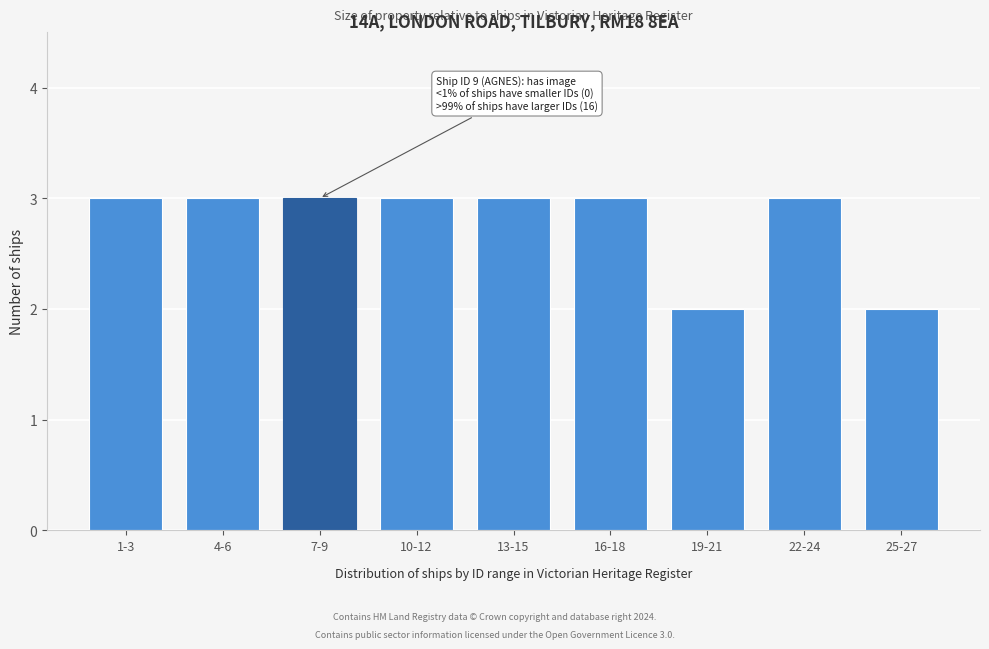

Reading right to left, list all the values displayed in this chart.

2	3	2	3	3	3	3	3	3